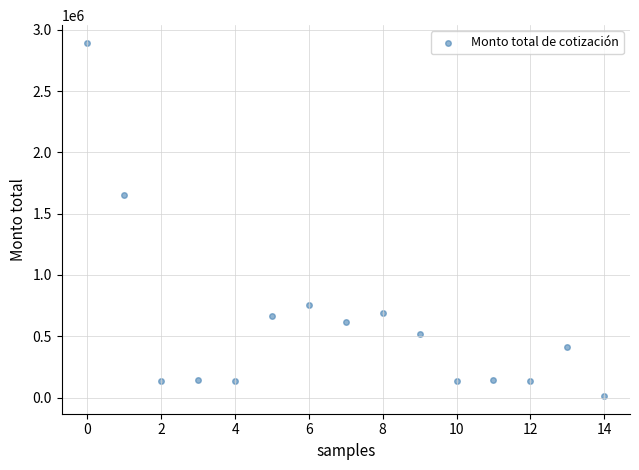

What Y value in the scatter plot is closest to 1452709?

1649448.1